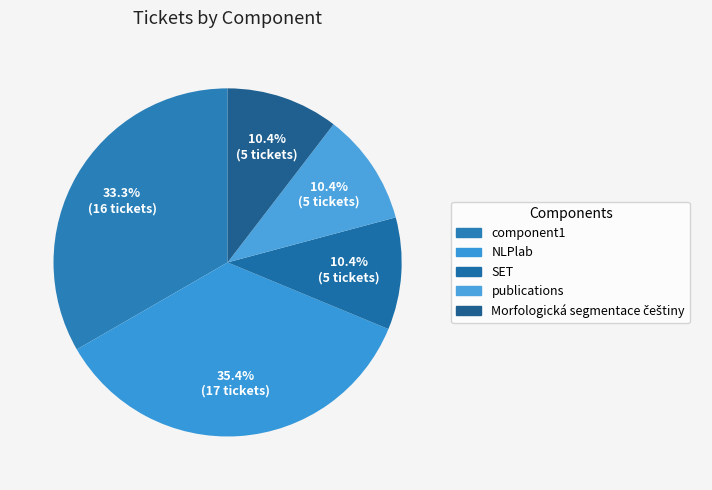

Which has a higher value, SET or NLPlab?

NLPlab